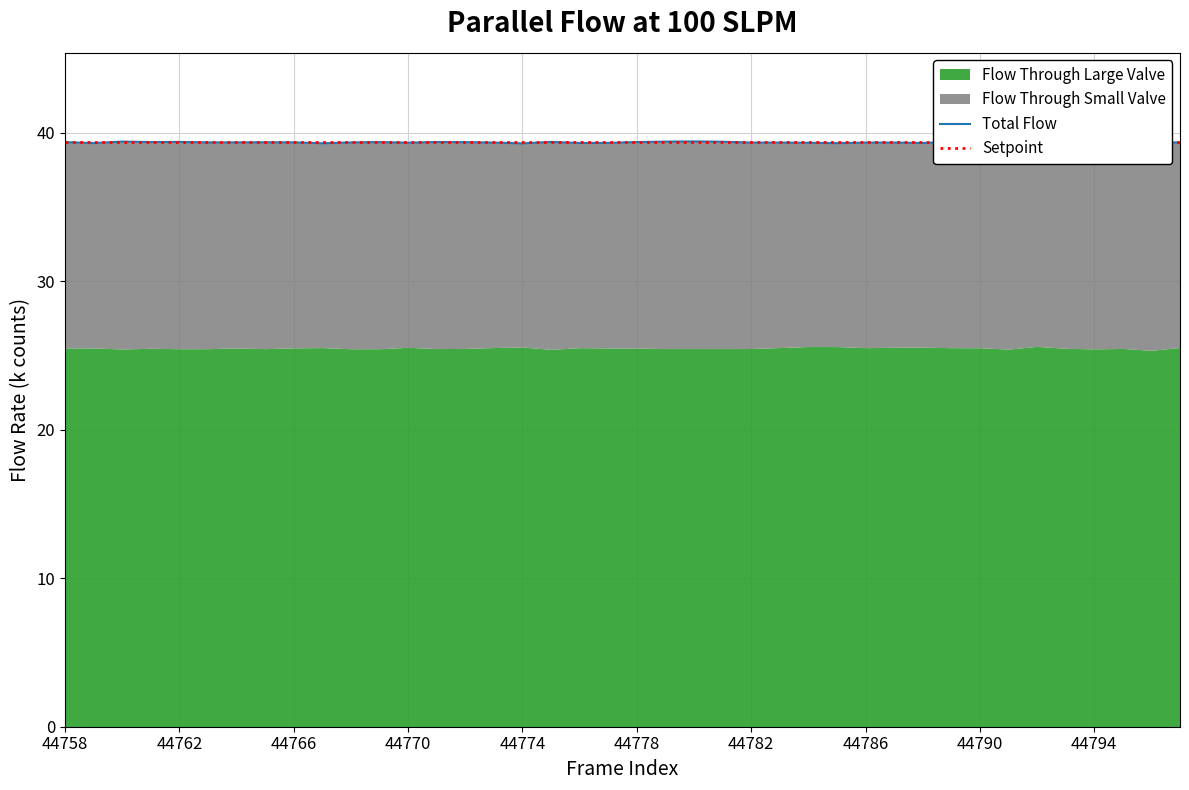

What is the label of the 3rd point from the left?

44766